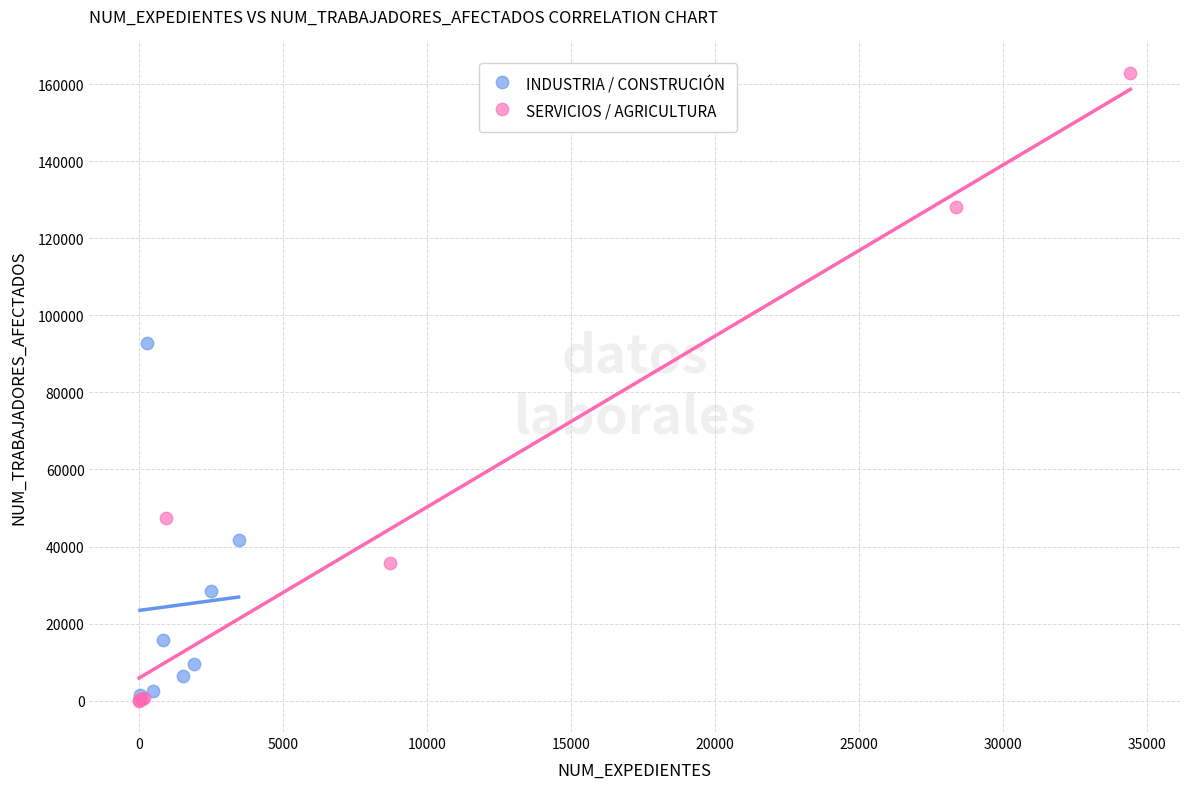

Which series contains the highest Y value?

SERVICIOS / AGRICULTURA